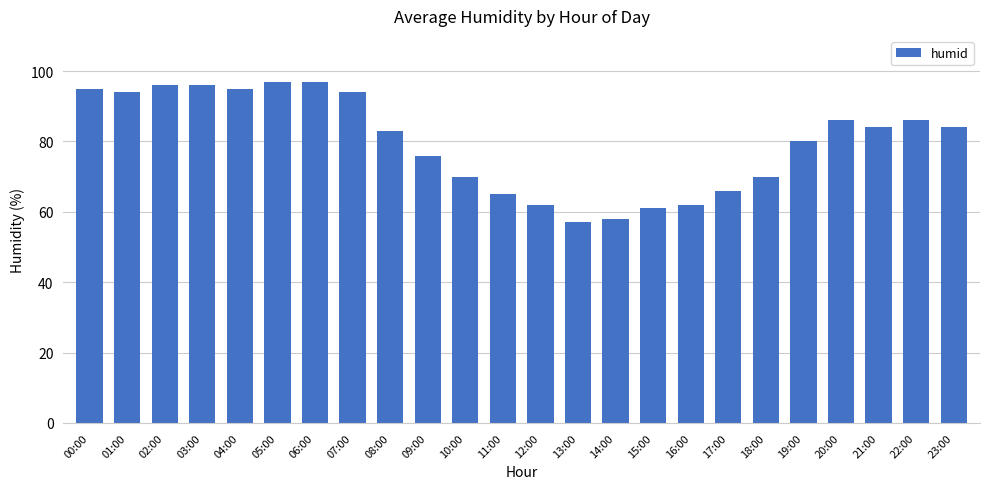

Is it true that the value at 16:00 is 90?

False